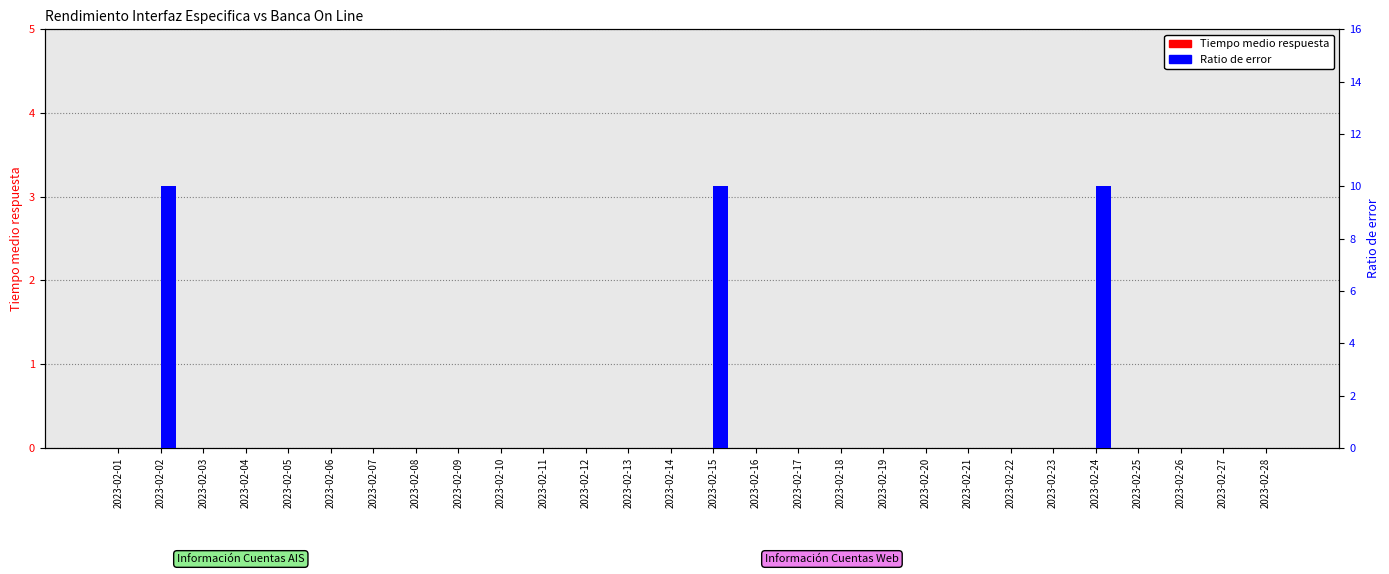

Reading left to right, list all the values displayed in this chart.

Tiempo medio respuesta: 2023-02-01=0	2023-02-02=0	2023-02-03=0	2023-02-04=0	2023-02-05=0	2023-02-06=0	2023-02-07=0	2023-02-08=0	2023-02-09=0	2023-02-10=0	2023-02-11=0	2023-02-12=0	2023-02-13=0	2023-02-14=0	2023-02-15=0	2023-02-16=0	2023-02-17=0	2023-02-18=0	2023-02-19=0	2023-02-20=0	2023-02-21=0	2023-02-22=0	2023-02-23=0	2023-02-24=0	2023-02-25=0	2023-02-26=0	2023-02-27=0	2023-02-28=0
Ratio de error: 2023-02-01=0	2023-02-02=10	2023-02-03=0	2023-02-04=0	2023-02-05=0	2023-02-06=0	2023-02-07=0	2023-02-08=0	2023-02-09=0	2023-02-10=0	2023-02-11=0	2023-02-12=0	2023-02-13=0	2023-02-14=0	2023-02-15=10	2023-02-16=0	2023-02-17=0	2023-02-18=0	2023-02-19=0	2023-02-20=0	2023-02-21=0	2023-02-22=0	2023-02-23=0	2023-02-24=10	2023-02-25=0	2023-02-26=0	2023-02-27=0	2023-02-28=0